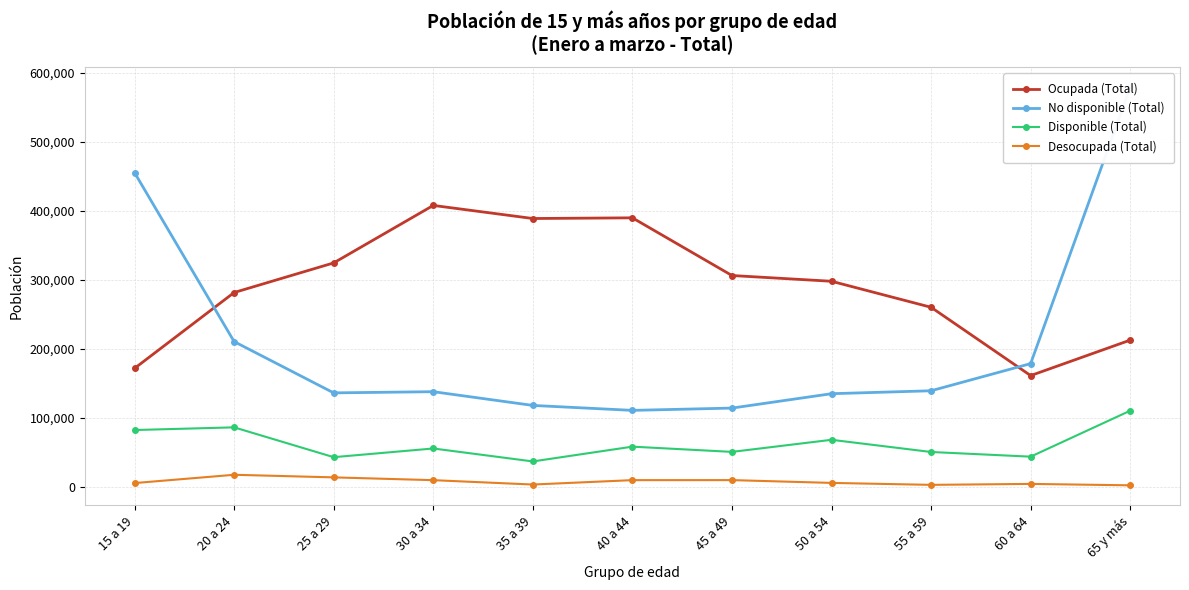

What is the total value across all series at 60 a 64?

388472